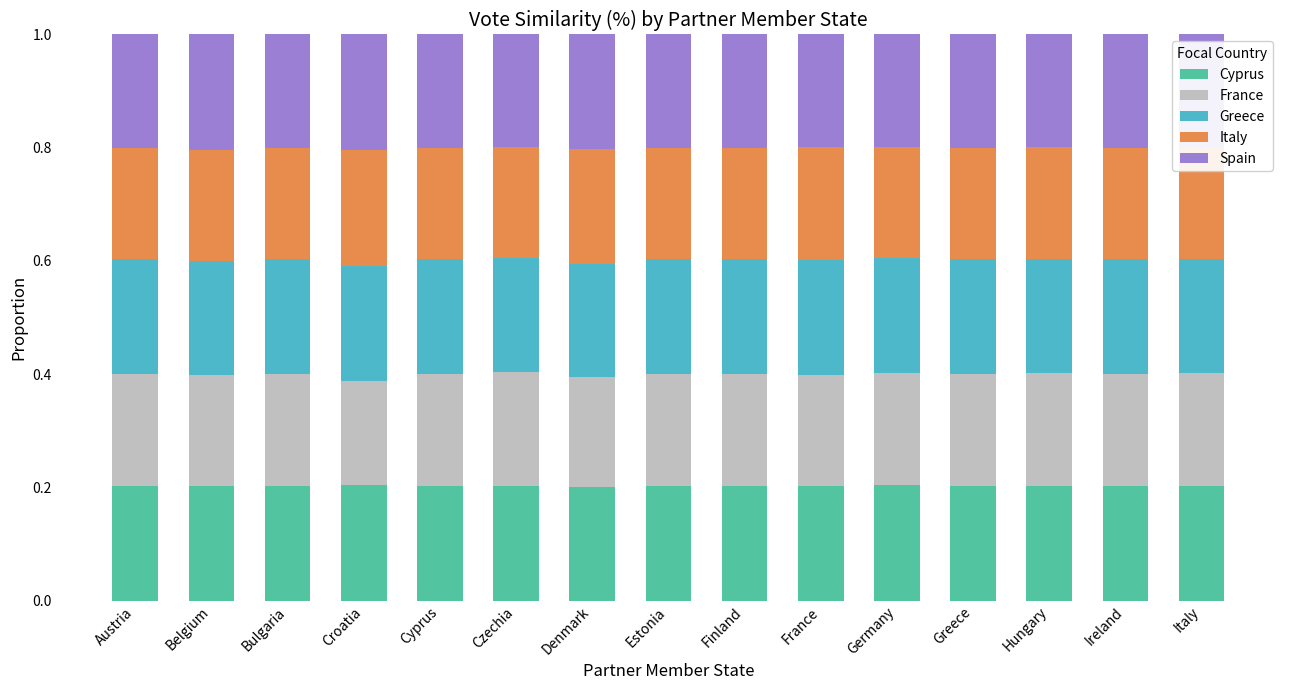

The Cyprus series shows 0.3 at Hungary. True or false?

False